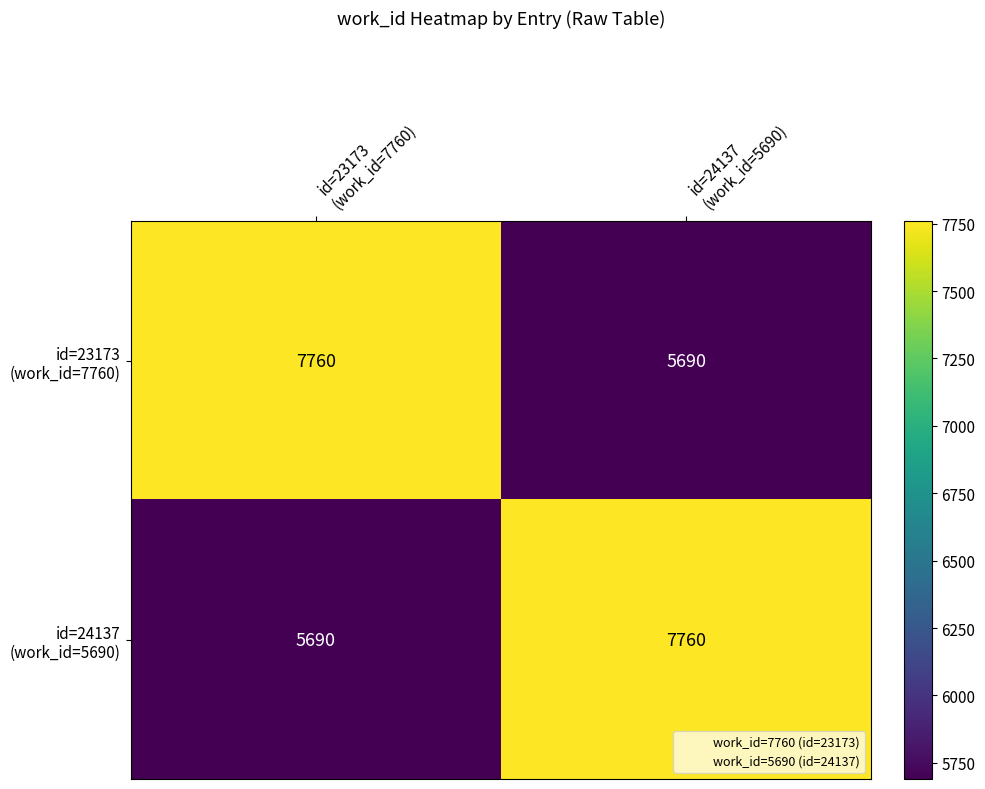

What is the smallest value displayed?

5690